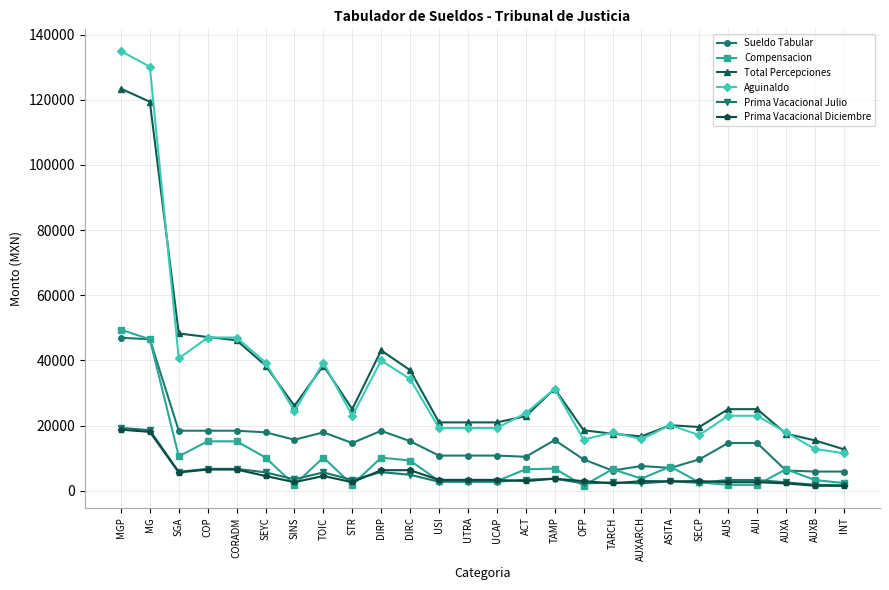

True or false: Compensacion has more than 1 points higher than both neighbors.

True